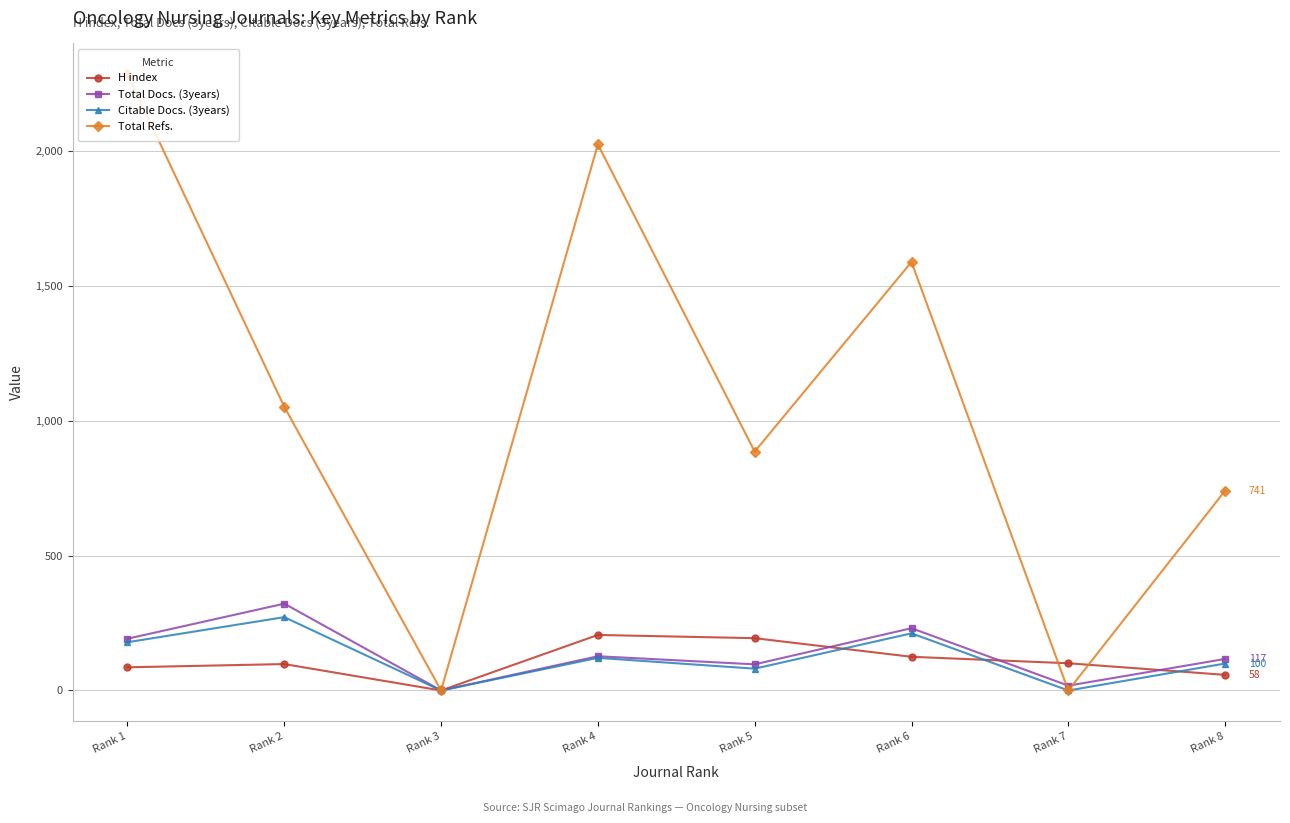

What value does the Total Docs. (3years) series have at Rank 1, to the nearest 10?

190